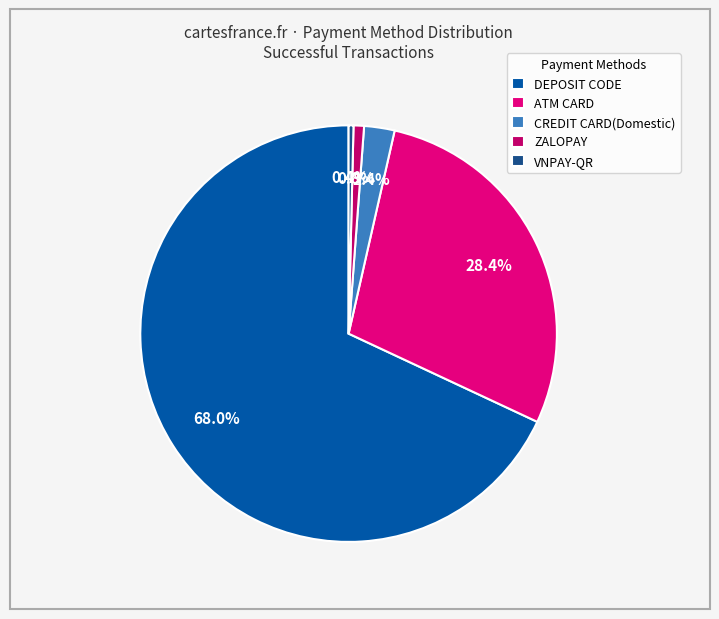

What portion of the pie excludes DEPOSIT CODE?

32.0%